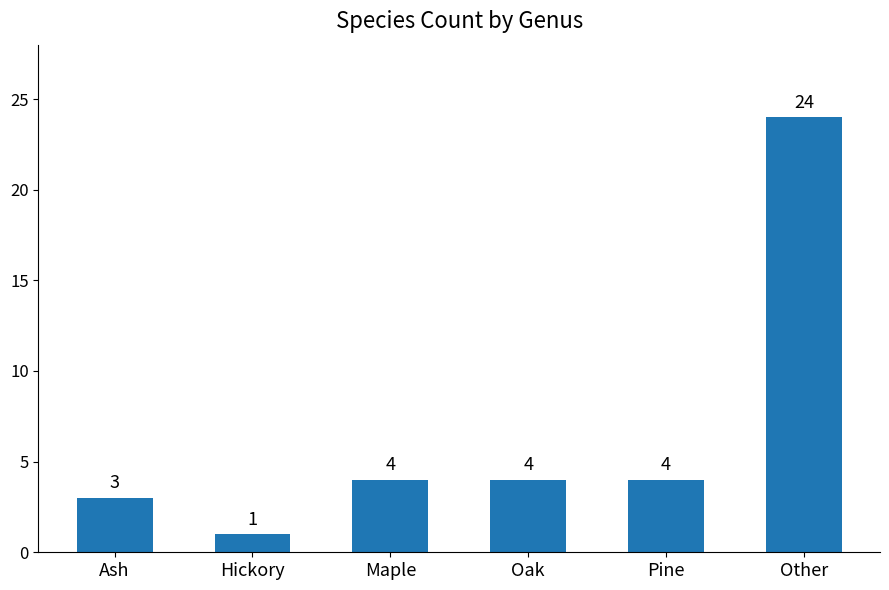

What value does the data have at Other, to the nearest 5?

25